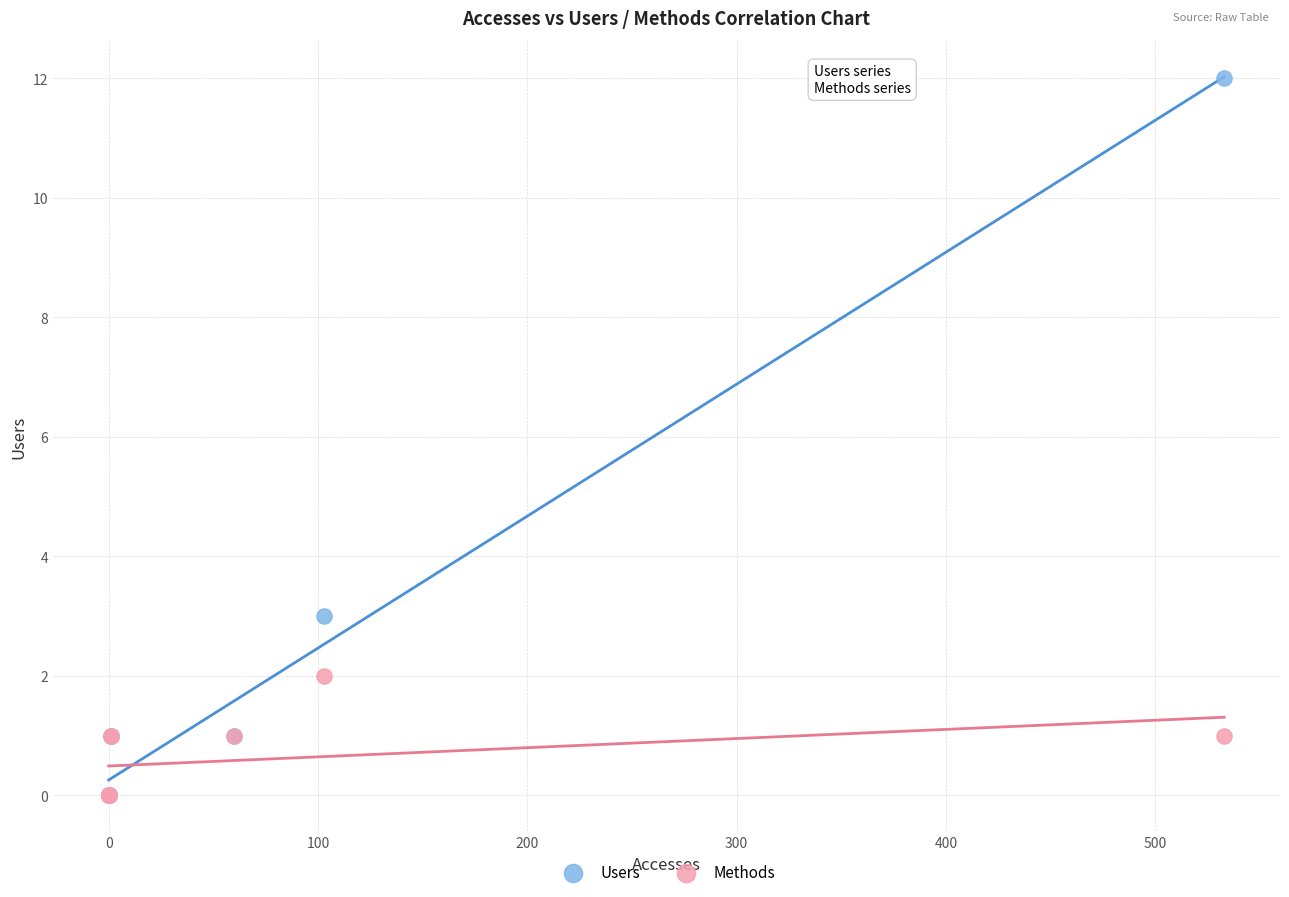

Across all series, what Y value is closest to 6?

3